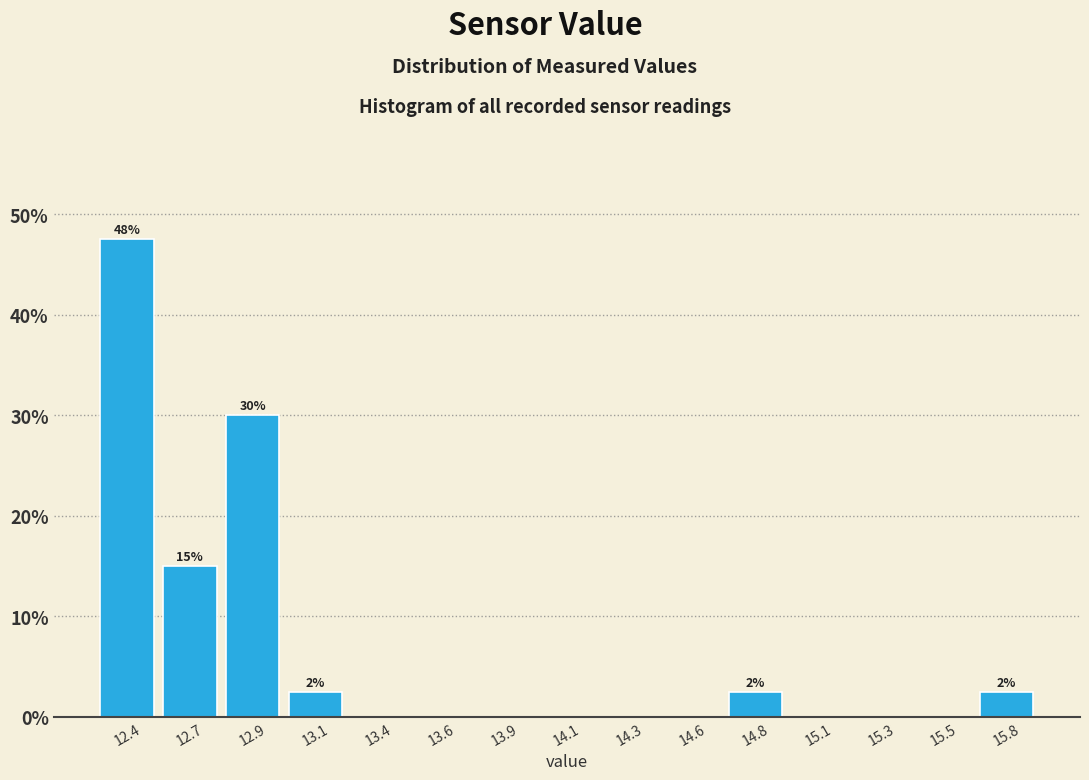

Reading right to left, extract all data points from this chart.

15.8=2.5	15.5=0.0	15.3=0.0	15.1=0.0	14.8=2.5	14.6=0.0	14.3=0.0	14.1=0.0	13.9=0.0	13.6=0.0	13.4=0.0	13.1=2.5	12.9=30.0	12.7=15.0	12.4=47.5